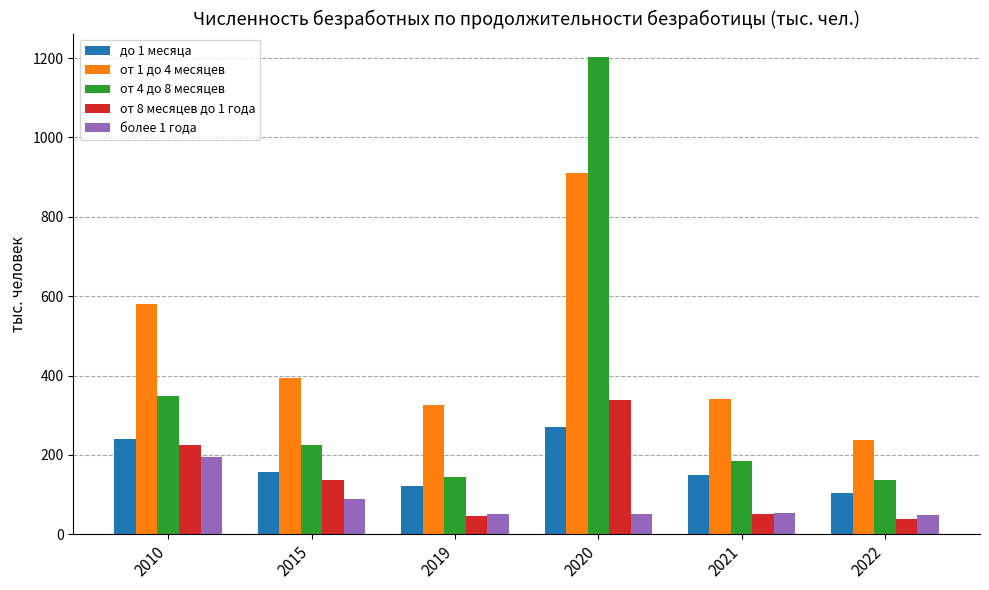

How many data points in от 1 до 4 месяцев are above 393?

3